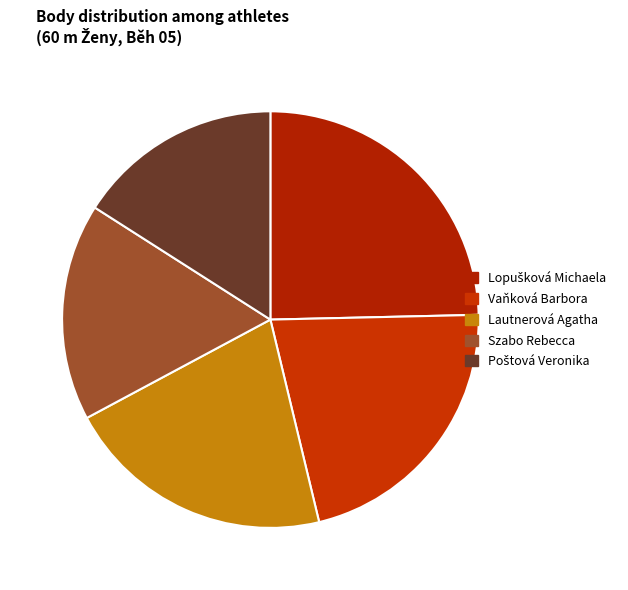

Between Szabo Rebecca and Vaňková Barbora, which is larger?

Vaňková Barbora